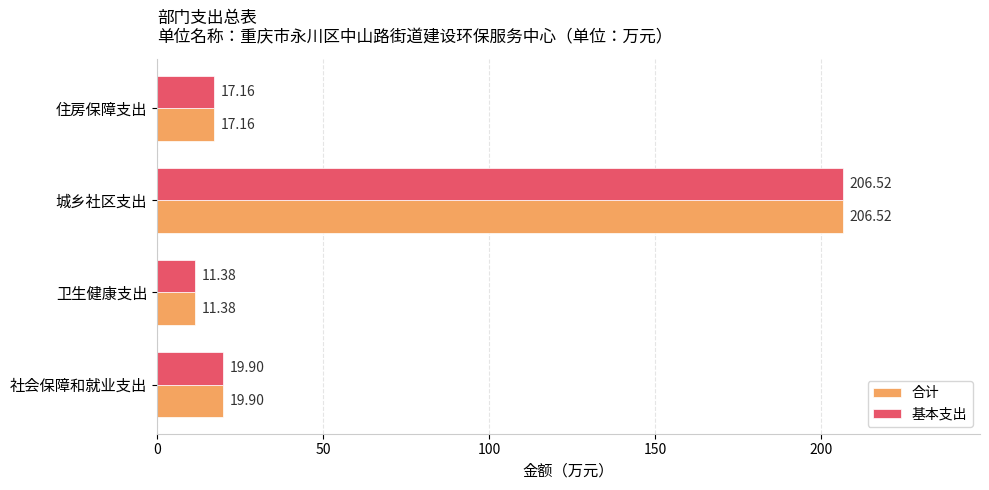

At how many categories does at least one series exceed 204?

1